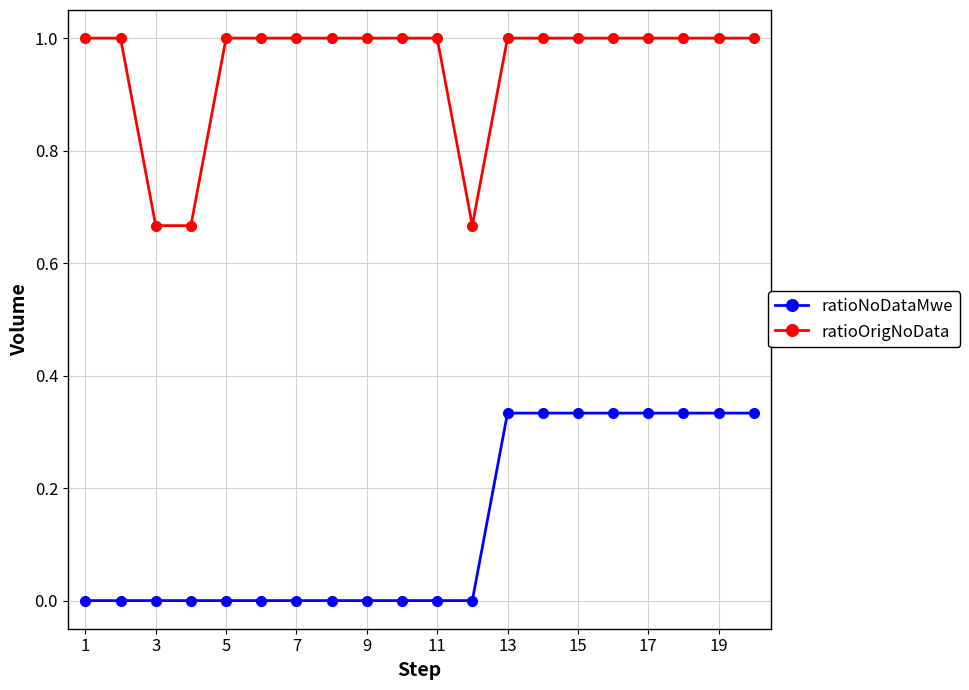

Which series has the largest total across all categories?

ratioOrigNoData